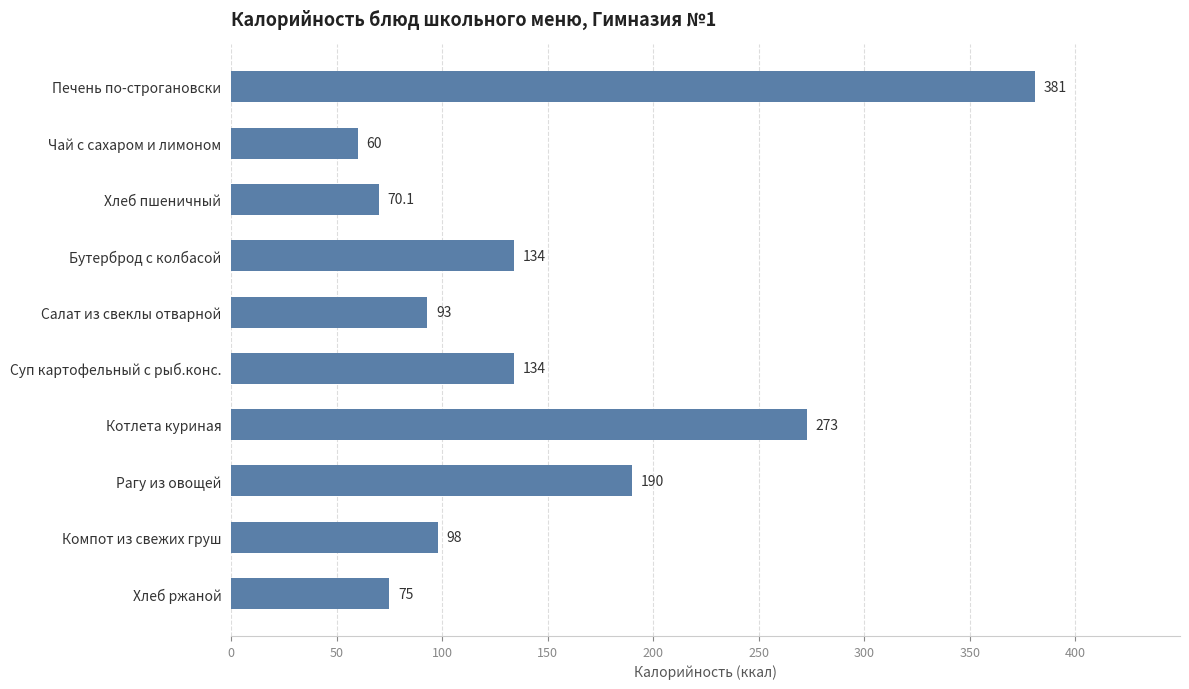

True or false: the data shows 68.6 at Суп картофельный с рыб.конс..

False